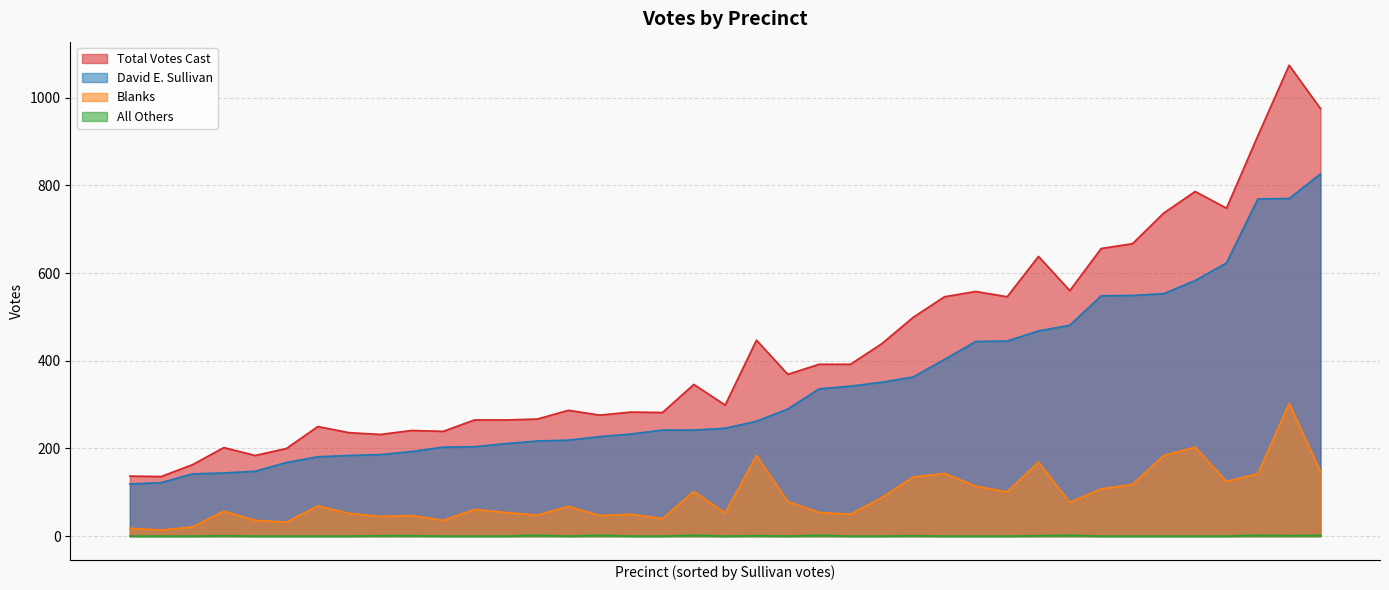

How many series are shown in this chart?

4